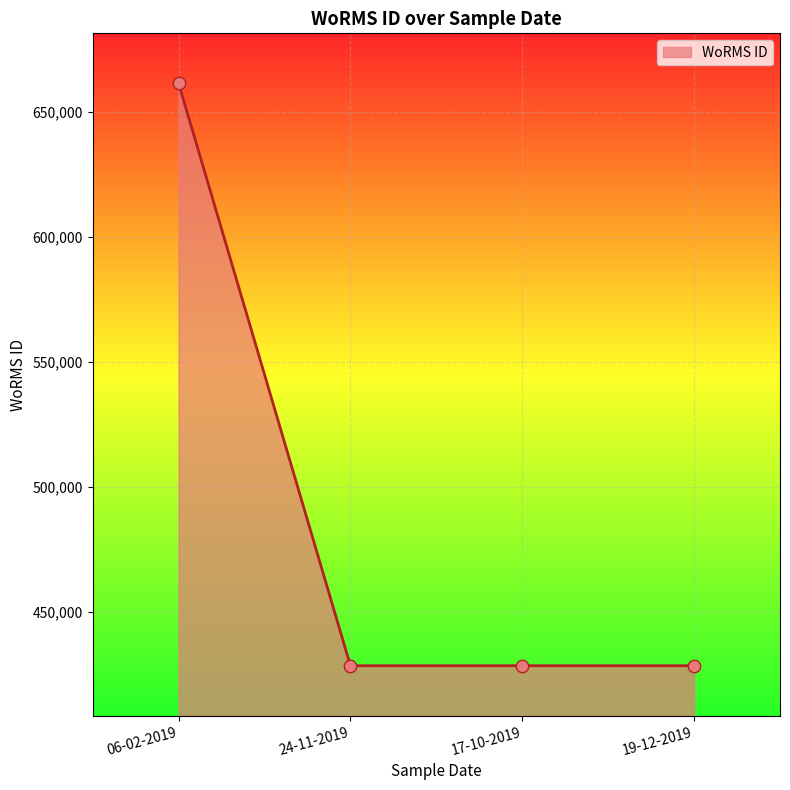

What is the change in value from 06-02-2019 to 24-11-2019?

-233037